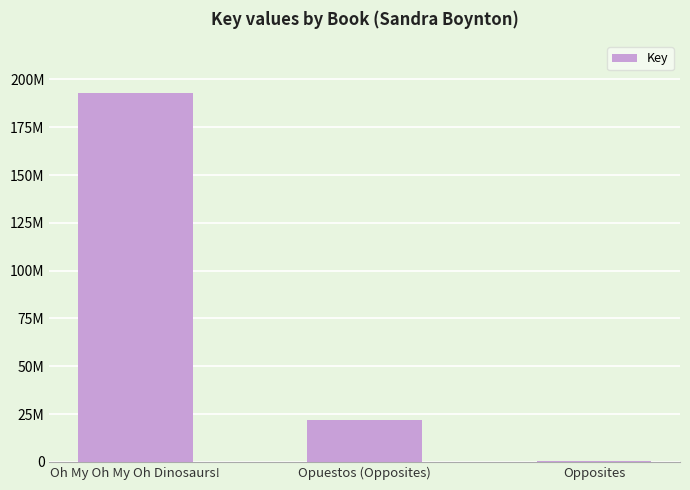

Where is the data nearest to the value 96548827?

Opuestos (Opposites)